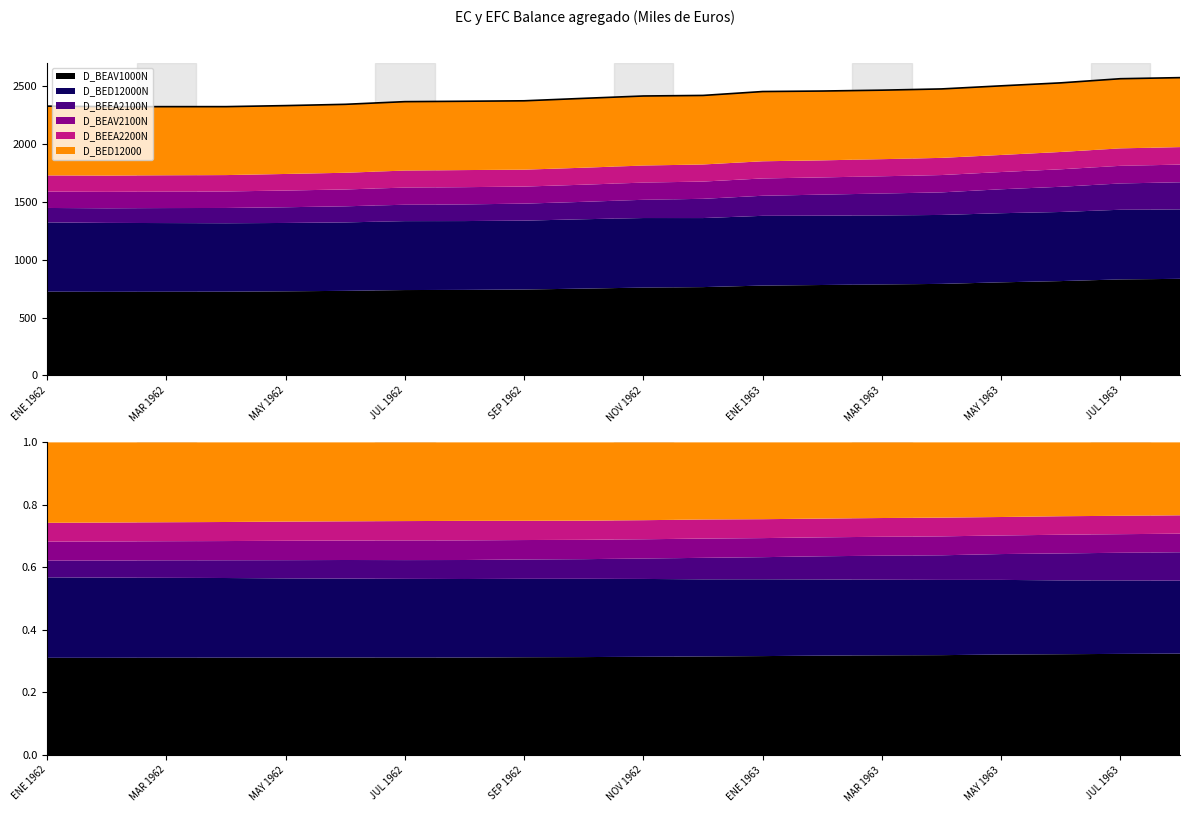

What is the minimum value shown in the chart?

2323.5